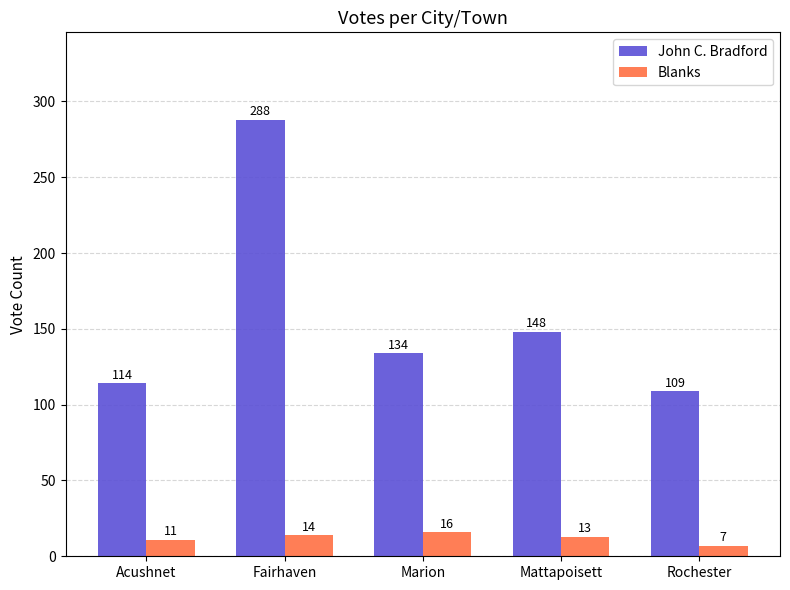

How many bars are there in total?

10